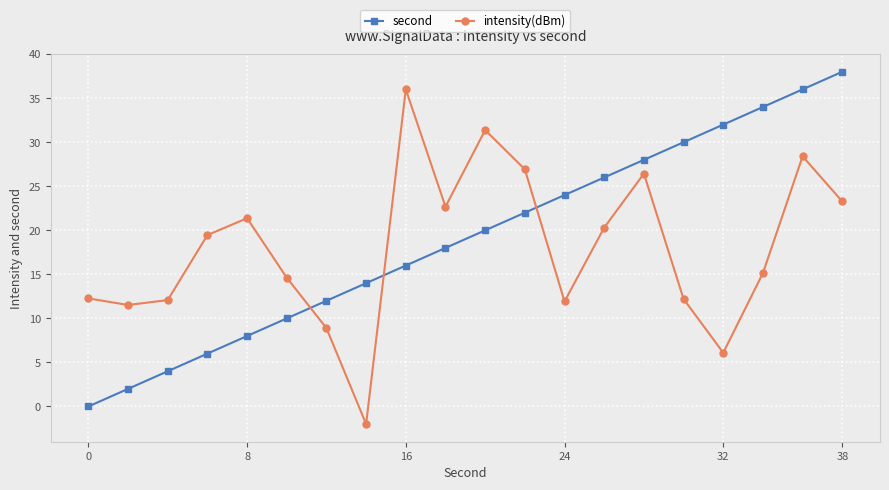

Rank the series by their average value, from highest to lowest.

second, intensity(dBm)